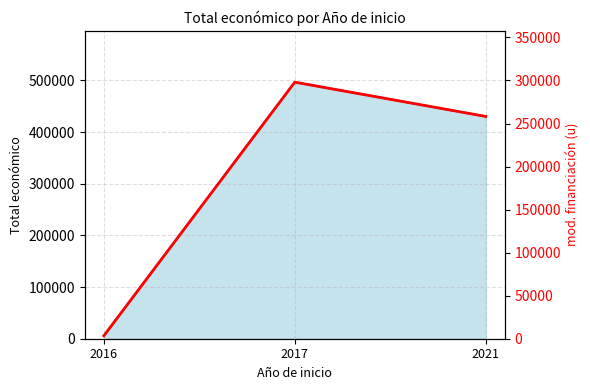

What is the sum of the values at 2021 and 2016?

261677.4